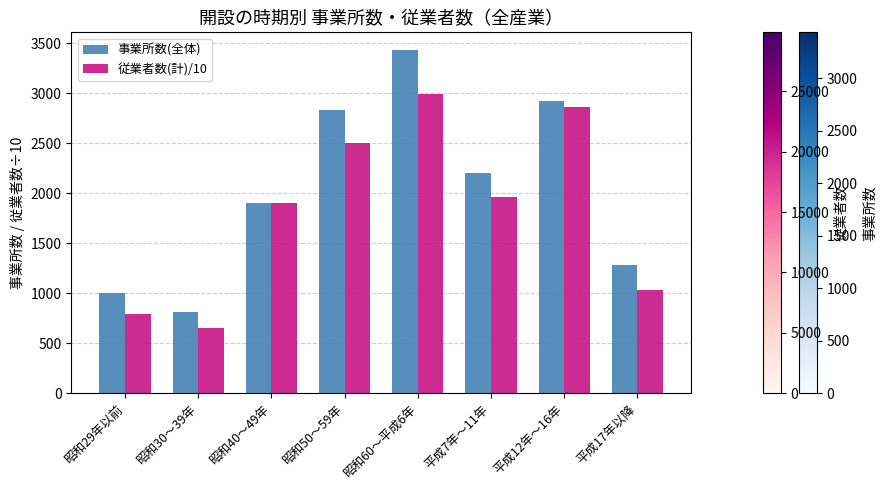

At how many categories does at least one series exceed 1142?

6